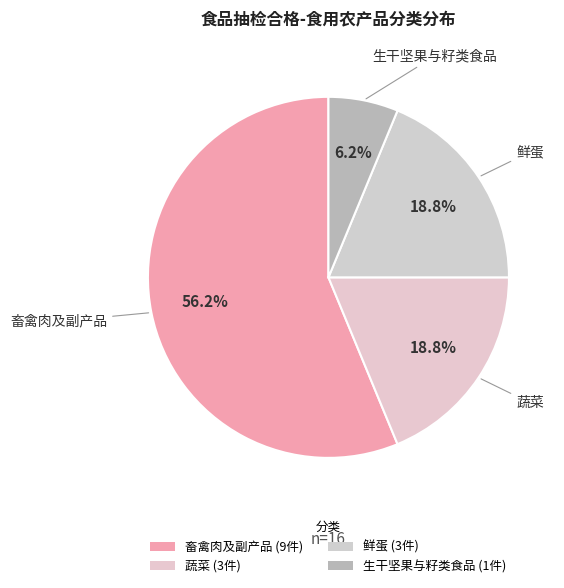

To the nearest percent, what portion does 生干坚果与籽类食品 represent?

6%